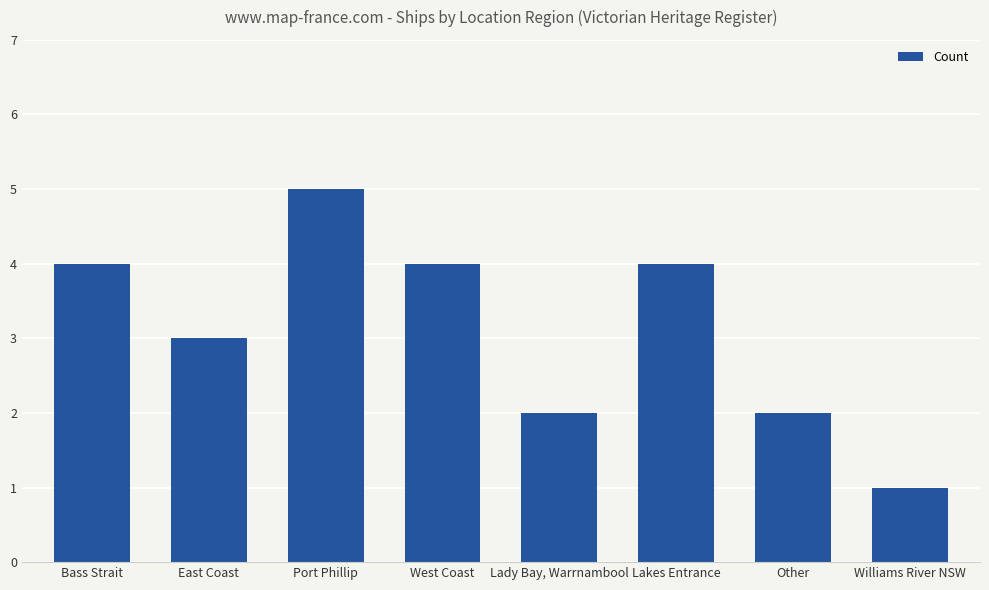

What value does the data have at Other?

2